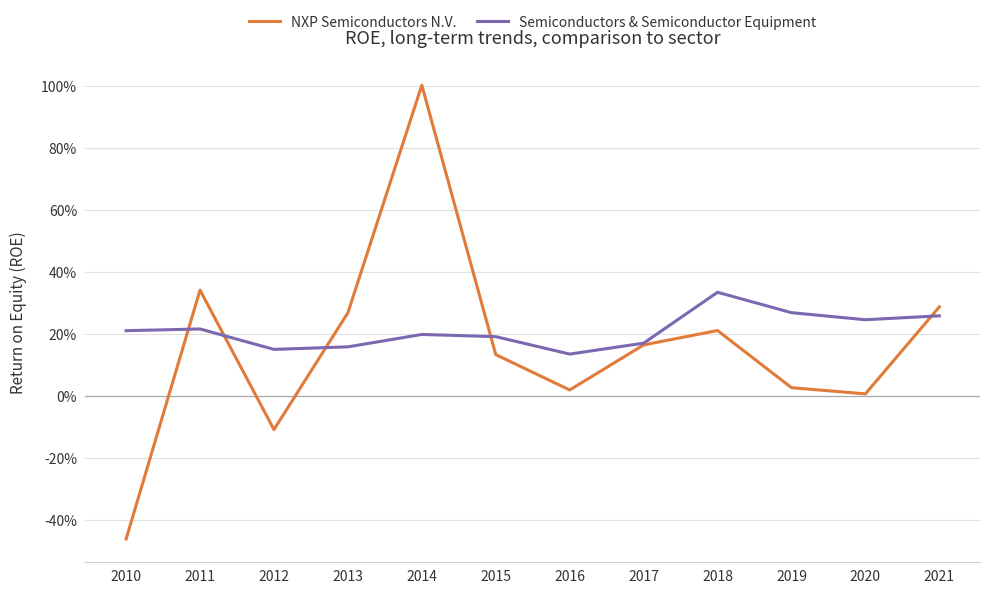

What is the difference between the second highest and second lowest values in the NXP Semiconductors N.V. series?

0.5